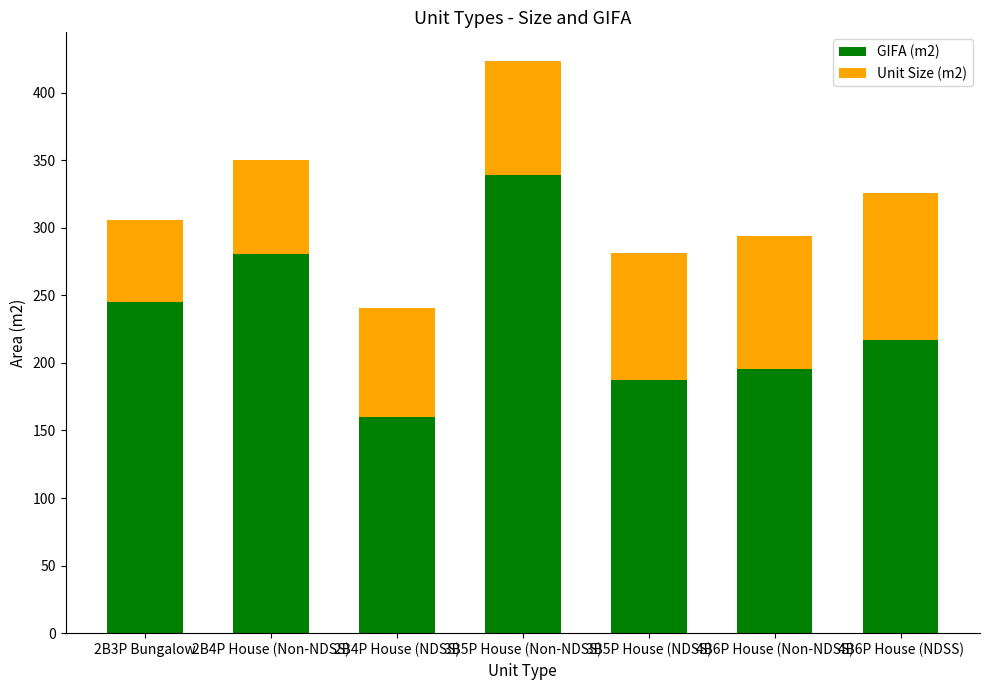

Count the number of categories in the chart.

7